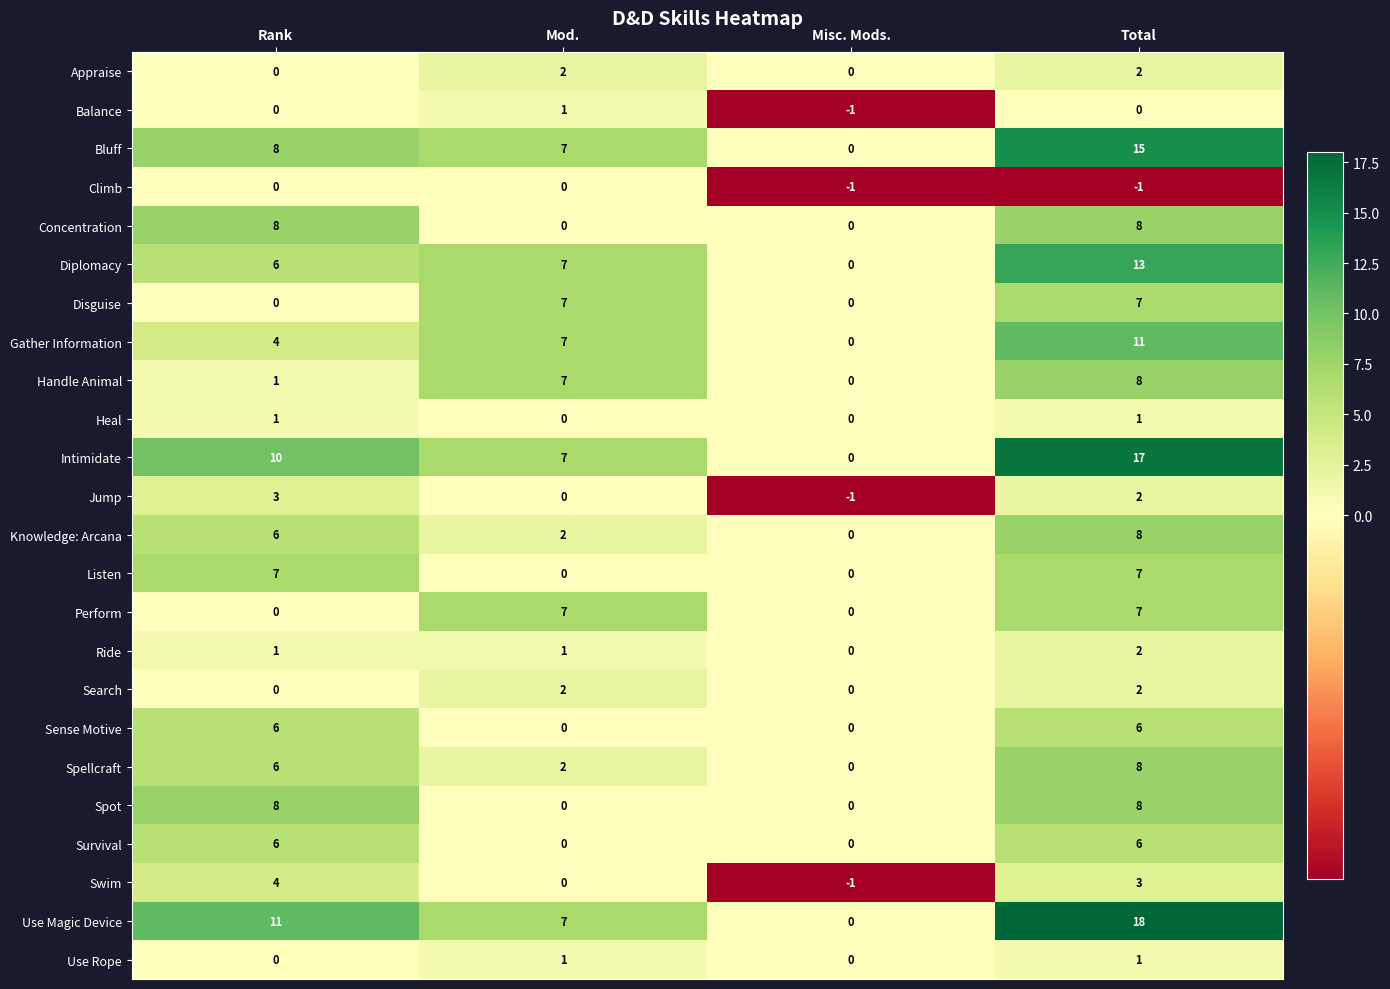

The Spellcraft series shows 2 at Rank. True or false?

False